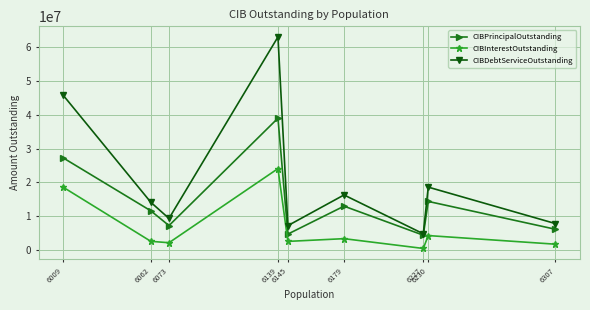

How many lines are shown in the chart?

3